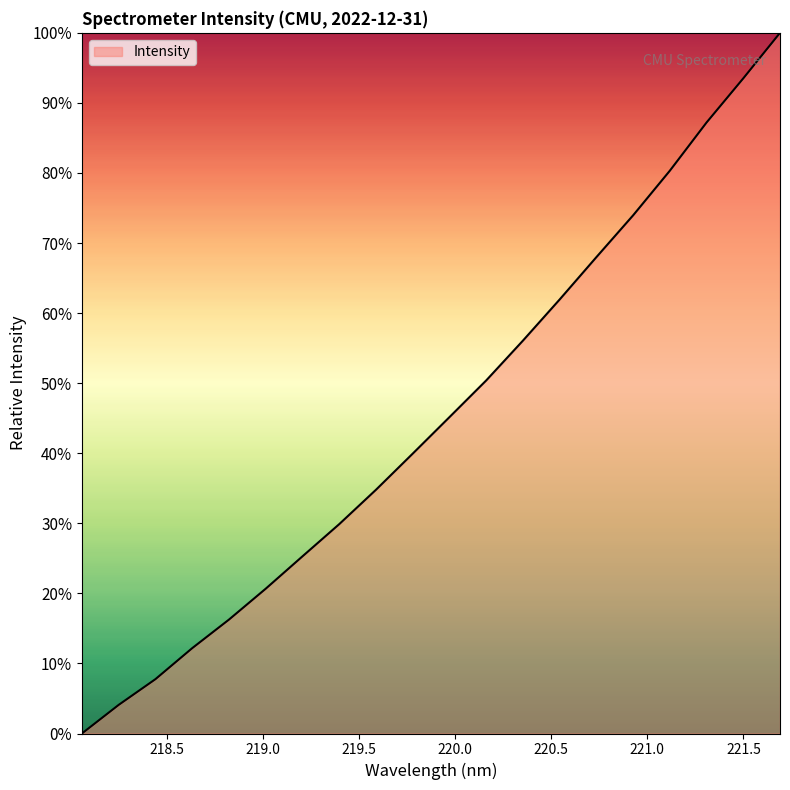

What is the difference between the maximum and minimum values?

100.0